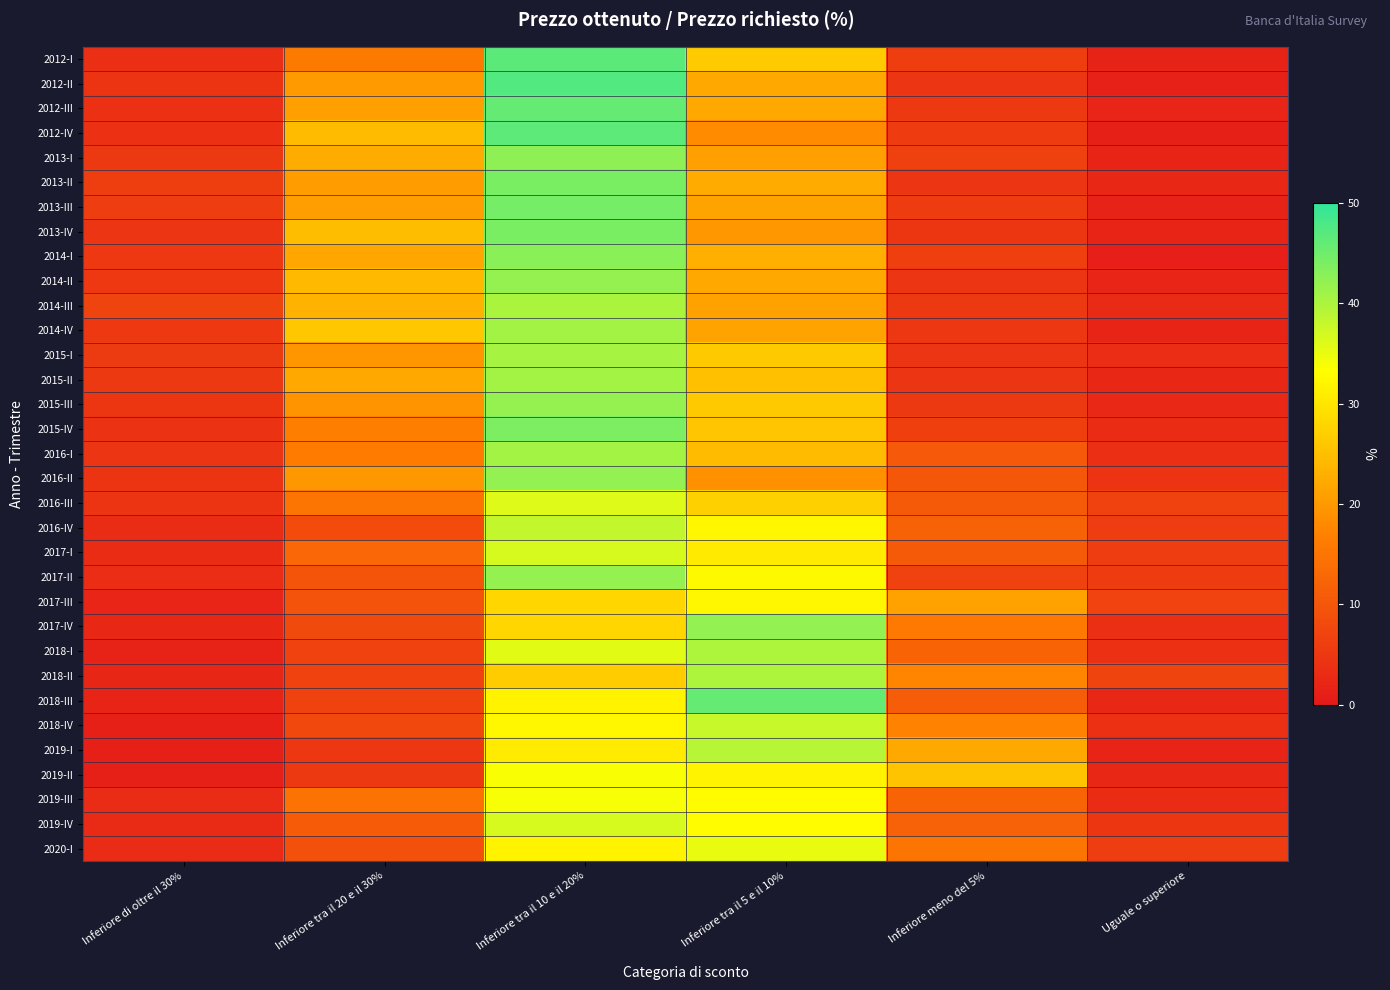

What is the difference between the highest and lowest values at Inferiore tra il 20 e il 30%?

21.0